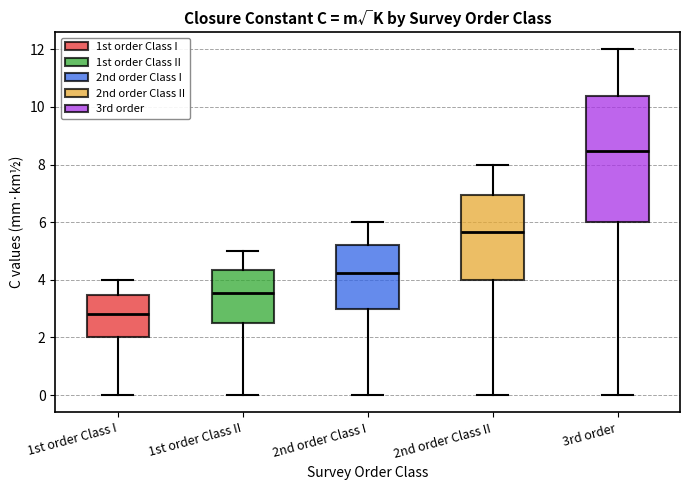

Which box is the tallest, from its lower edge to its upper edge?

3rd order